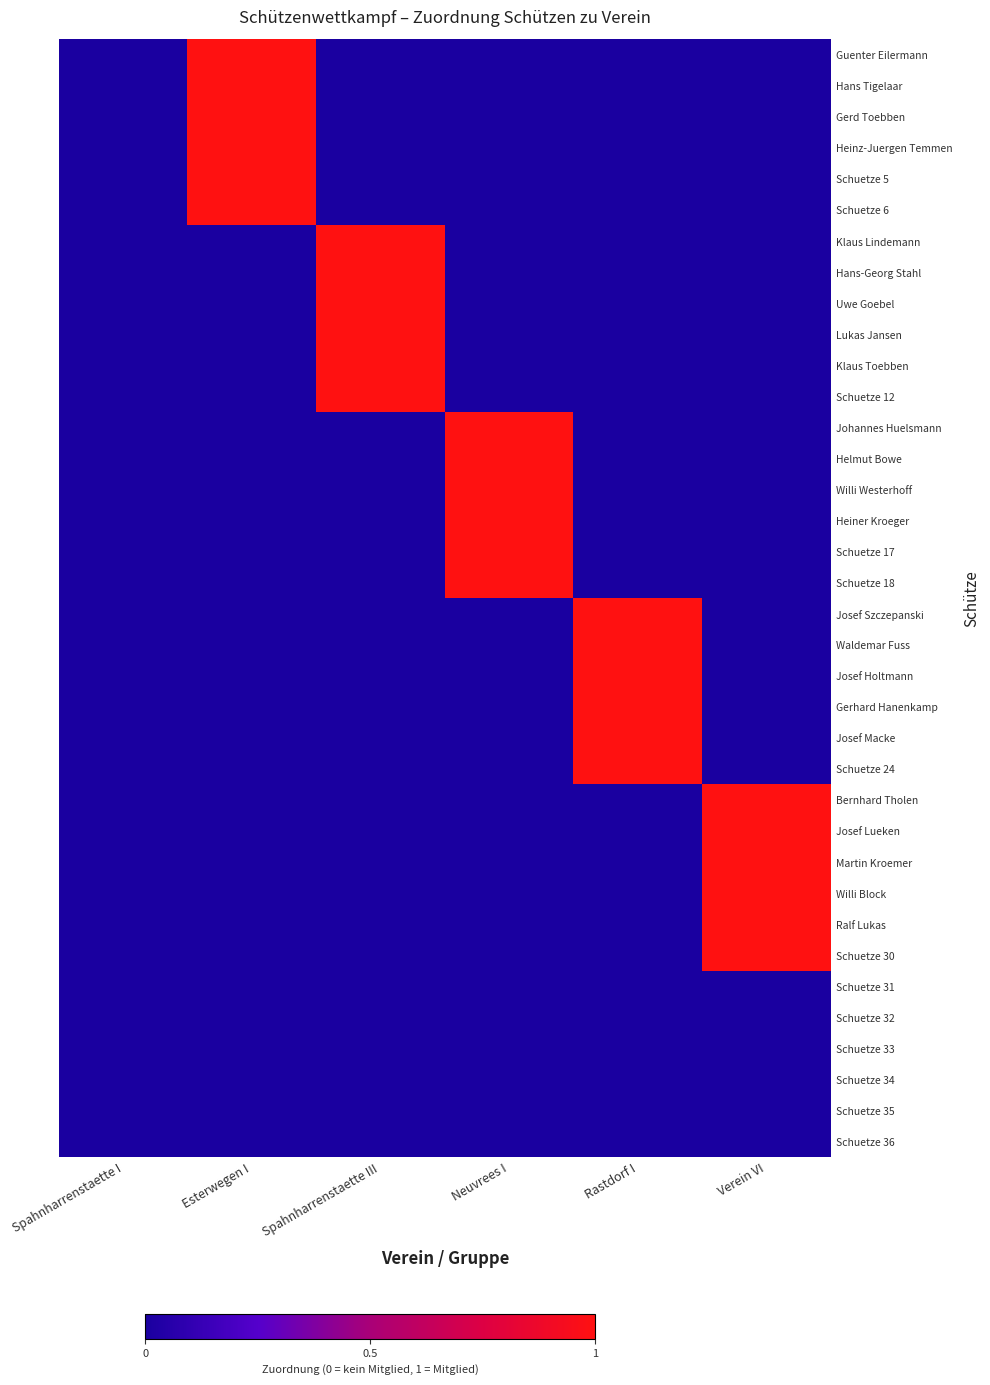

Rank the series at Rastdorf I from lowest to highest value.

Guenter Eilermann, Hans Tigelaar, Gerd Toebben, Heinz-Juergen Temmen, Schuetze 5, Schuetze 6, Klaus Lindemann, Hans-Georg Stahl, Uwe Goebel, Lukas Jansen, Klaus Toebben, Schuetze 12, Johannes Huelsmann, Helmut Bowe, Willi Westerhoff, Heiner Kroeger, Schuetze 17, Schuetze 18, Bernhard Tholen, Josef Lueken, Martin Kroemer, Willi Block, Ralf Lukas, Schuetze 30, Schuetze 31, Schuetze 32, Schuetze 33, Schuetze 34, Schuetze 35, Schuetze 36, Josef Szczepanski, Waldemar Fuss, Josef Holtmann, Gerhard Hanenkamp, Josef Macke, Schuetze 24